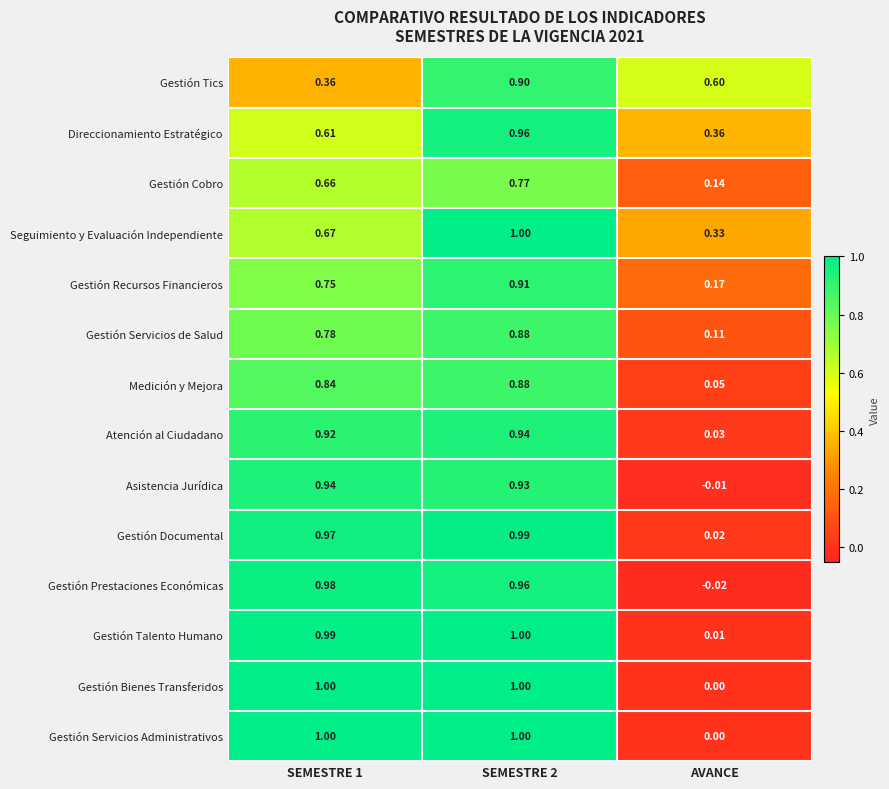

Where is Gestión Servicios de Salud nearest to the value 0?

AVANCE